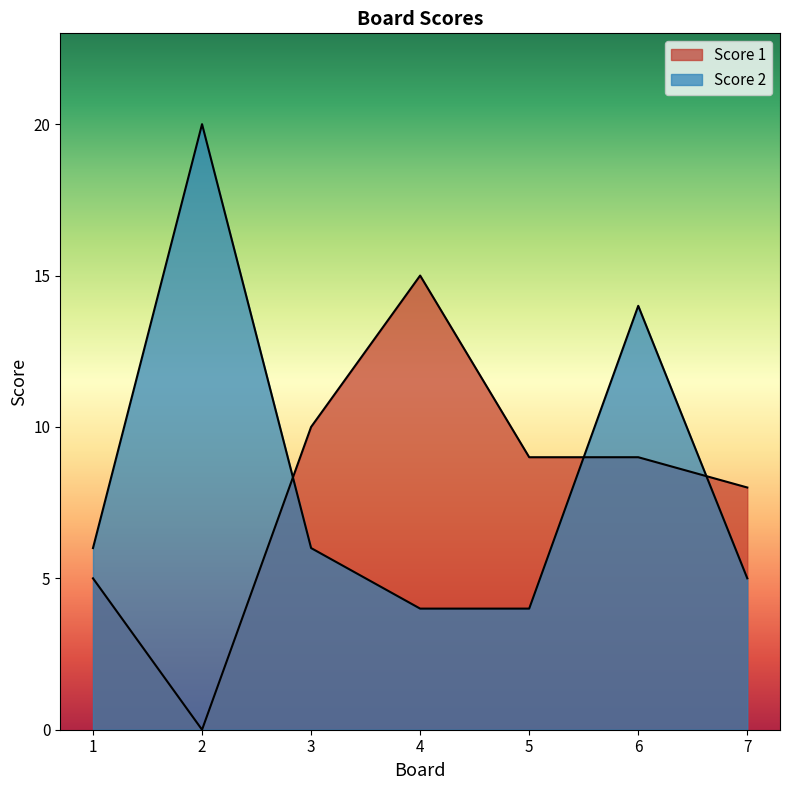

Reading left to right, extract all data points from this chart.

Score 1: 1=5	2=0	3=10	4=15	5=9	6=9	7=8
Score 2: 1=6	2=20	3=6	4=4	5=4	6=14	7=5